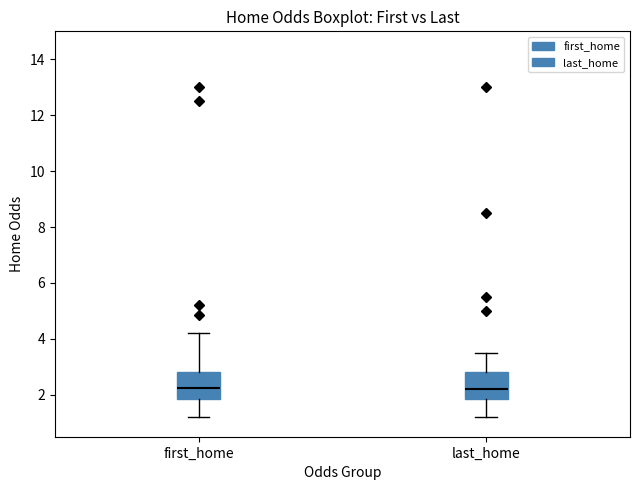

Reading left to right, transcribe this box plot: for each box, give where its median line is, the range the box spans, and where its two whiskers end, as read against the y-axis. The values are not printed on the chart, so give them approximately, as read against the axis.

first_home: median 2.2, box 1.8 to 2.8, whiskers 1.2 to 4.2
last_home: median 2.2, box 1.8 to 2.8, whiskers 1.2 to 3.6